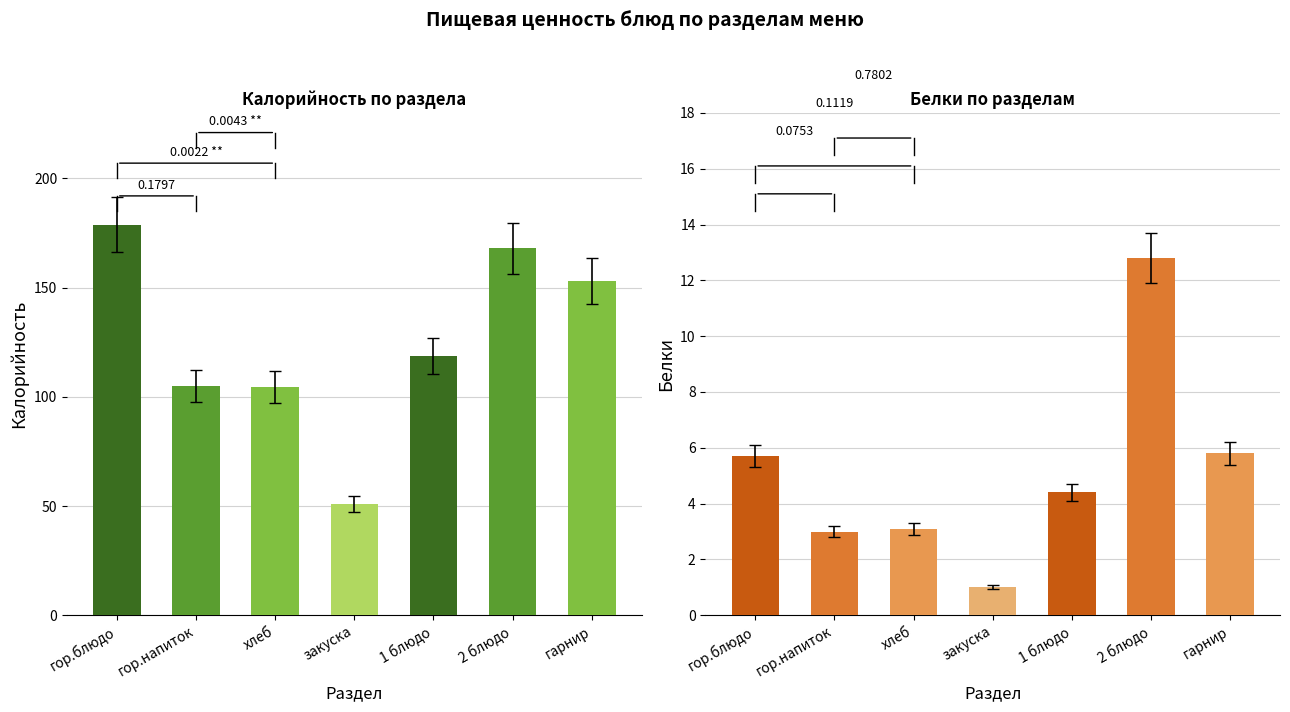

What is the total value across all series at 1 блюдо?

114.4